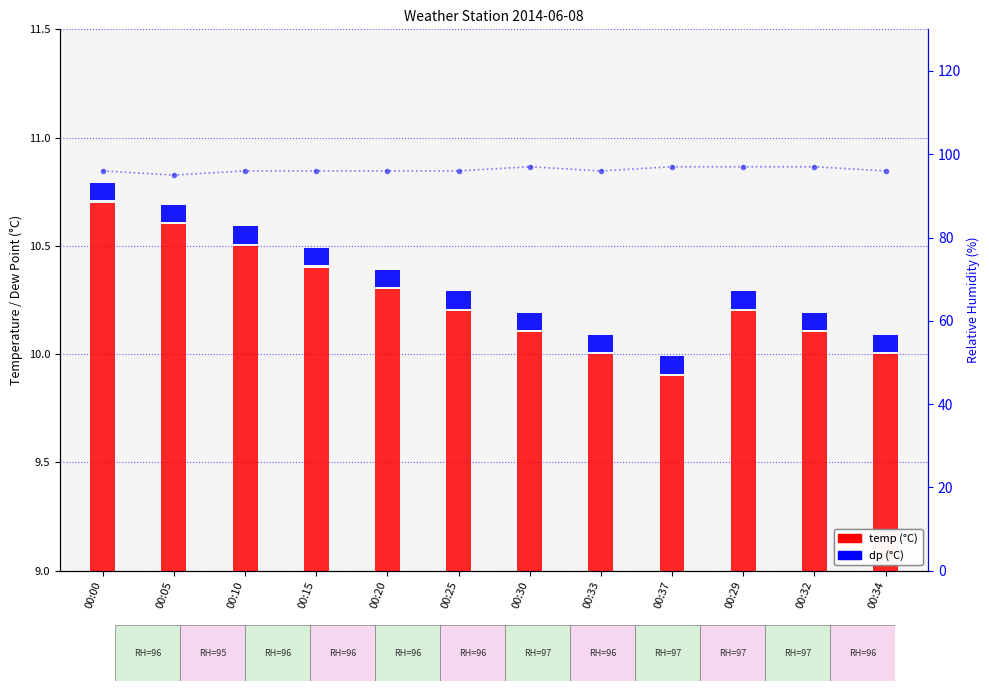

How many temp values are between 10 and 11?

11